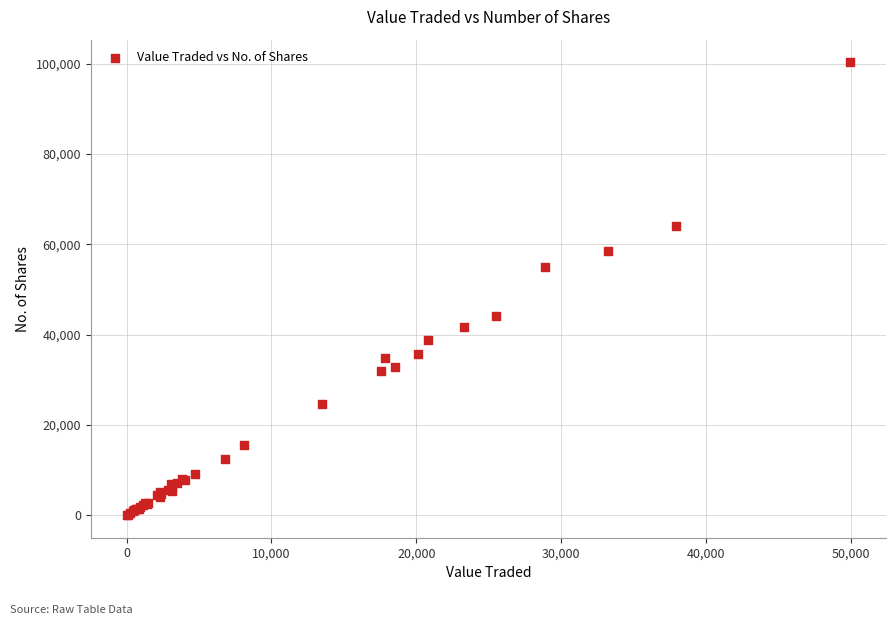

What Y value in the scatter plot is closest to 50174?

54879